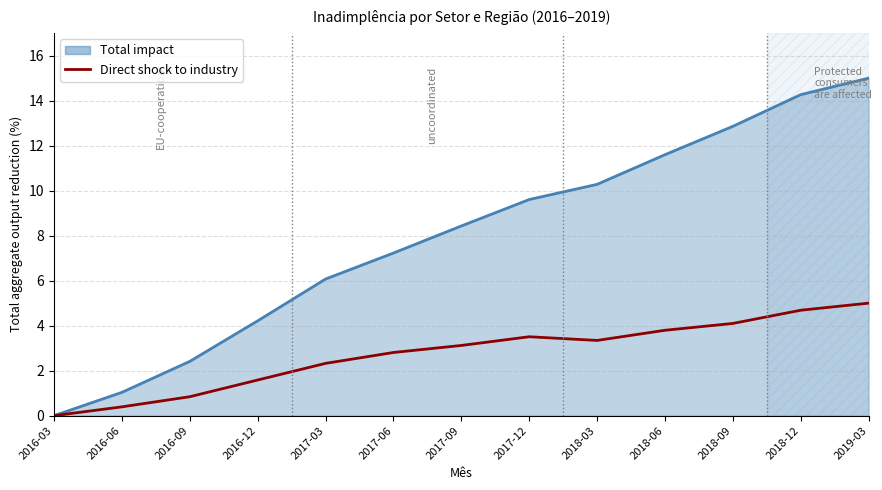

Which series changed the most between 2017-09 and 2018-03?

Total impact